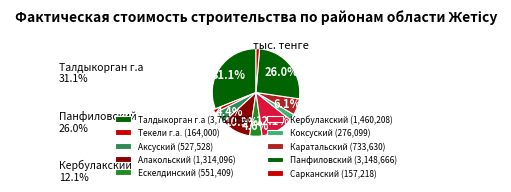

Count the number of slices in the pie.

10